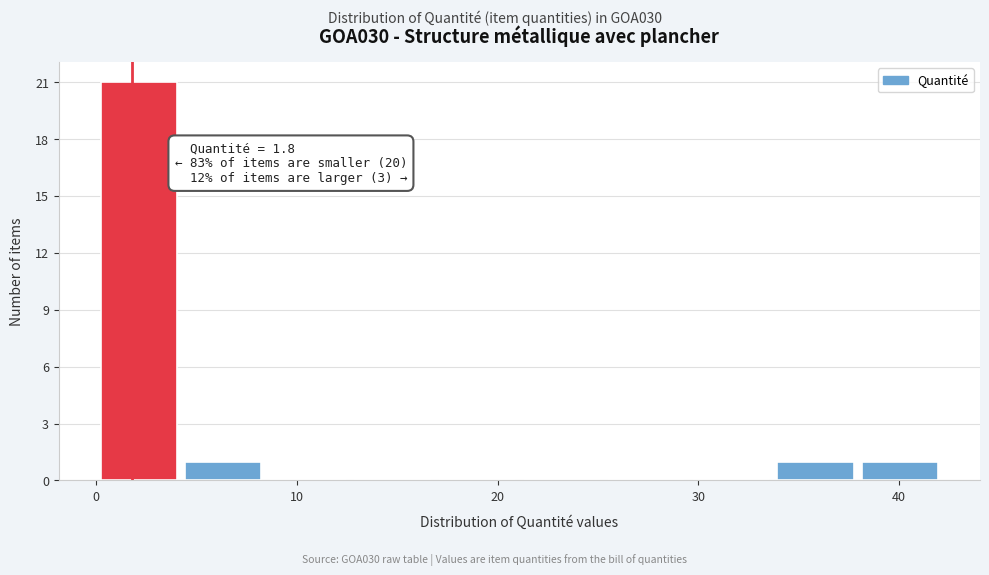

Which range on the x-axis has the tallest bar?

0 to 4